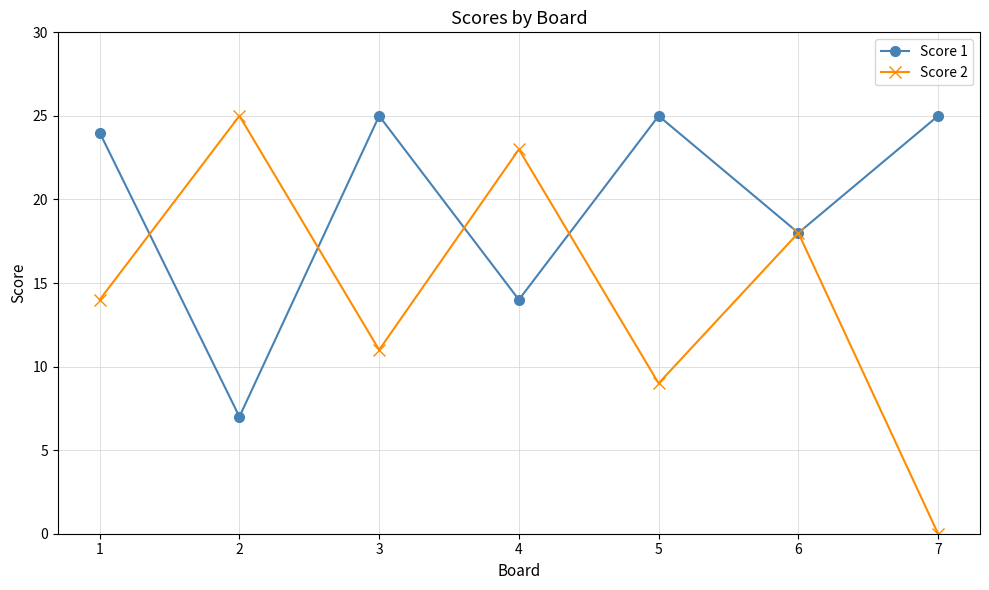

What is the value of the Score 1 point at the 5th from the left?

25